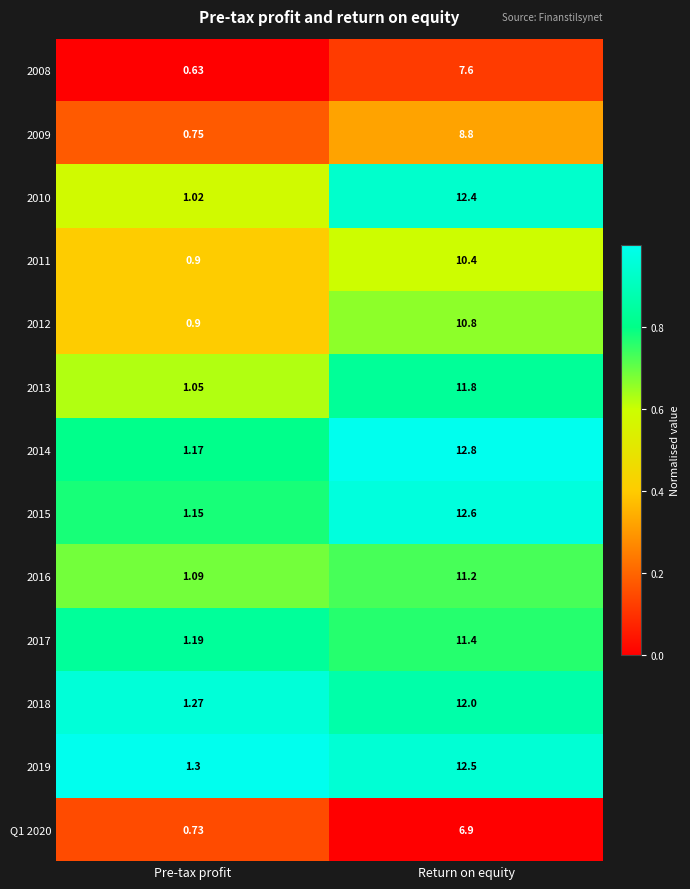

Where does the 2017 series first go above 11?

Return on equity